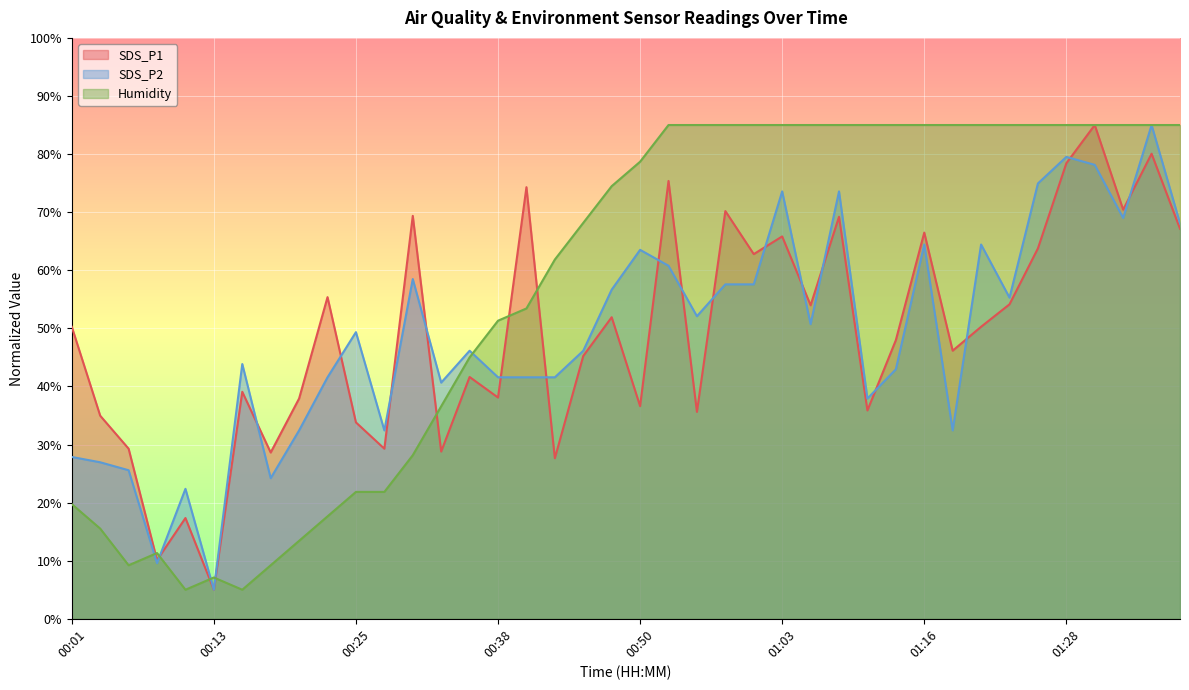

What is the minimum value shown in the chart?

5.0